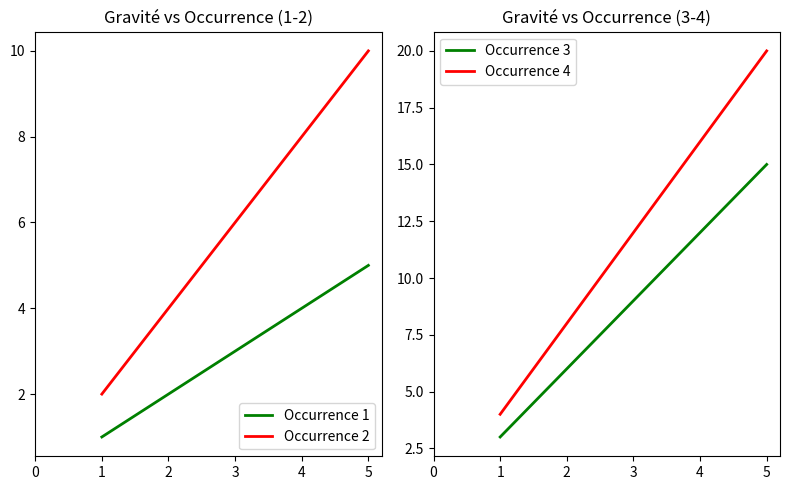

How many Occurrence 2 values are between 4 and 8?

3